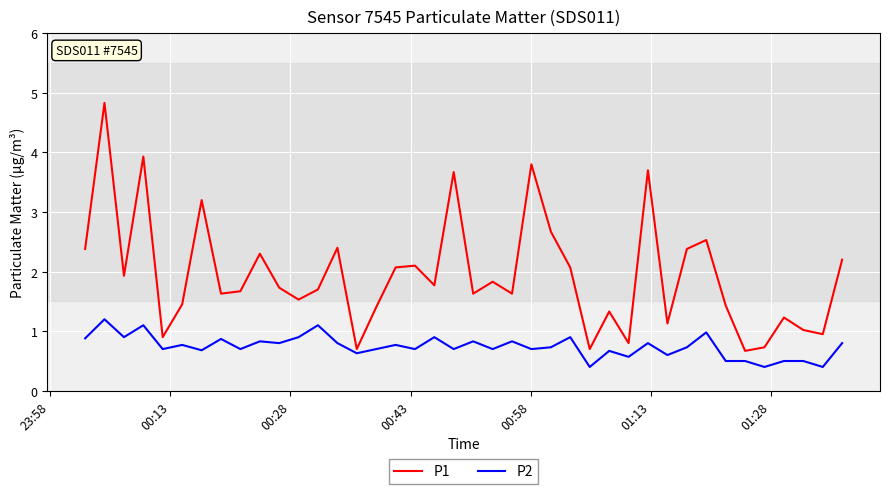

Which series has the largest range (max minus min)?

P1